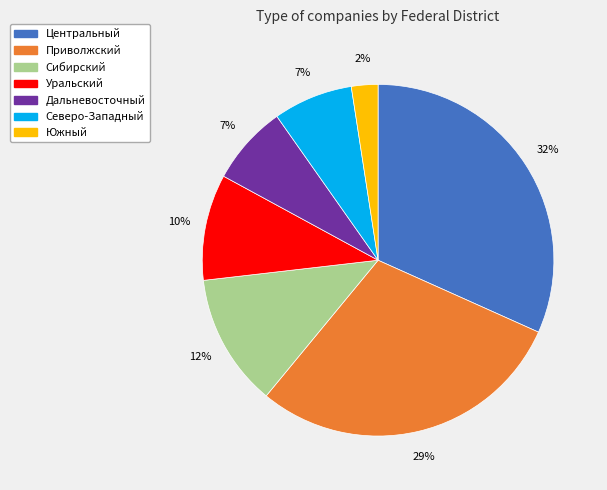

To the nearest percent, what is the average slice percentage?

14%